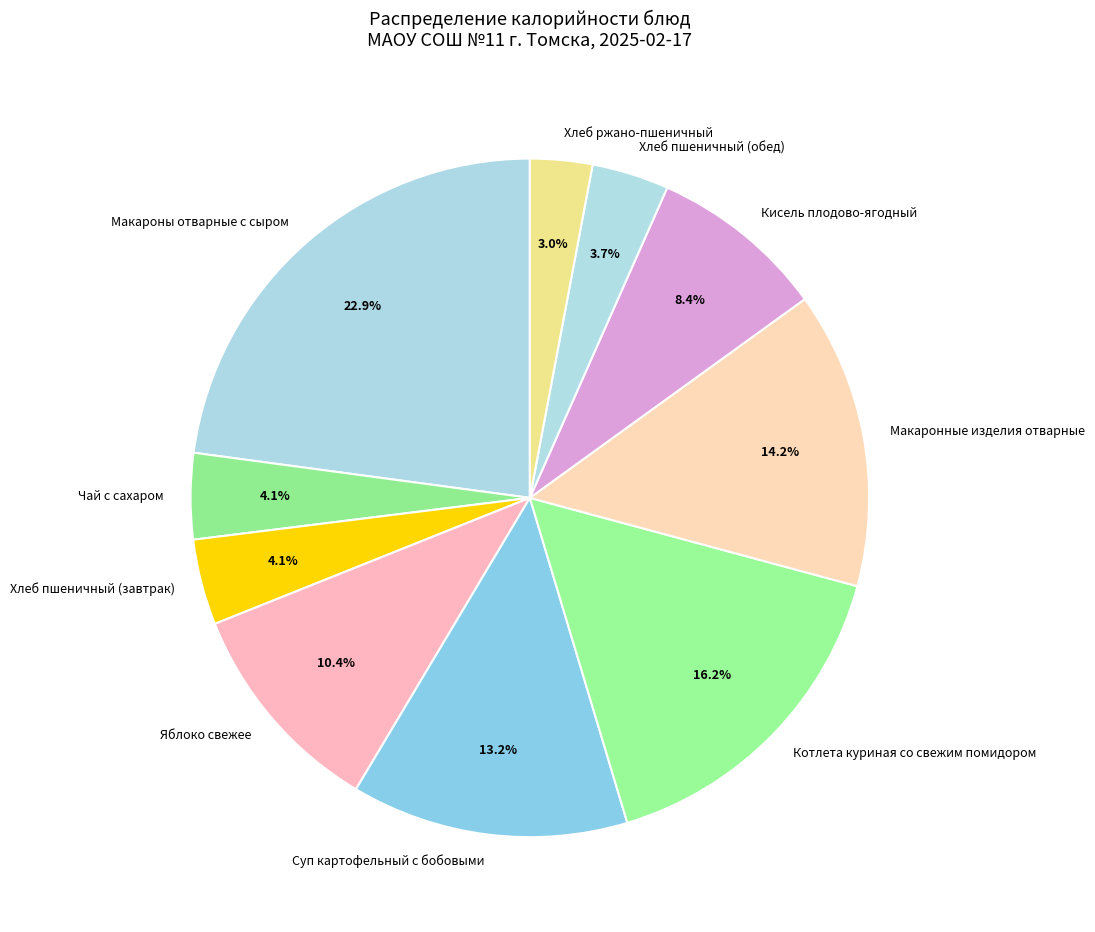

True or false: Хлеб ржано-пшеничный accounts for 3% of the total.

True